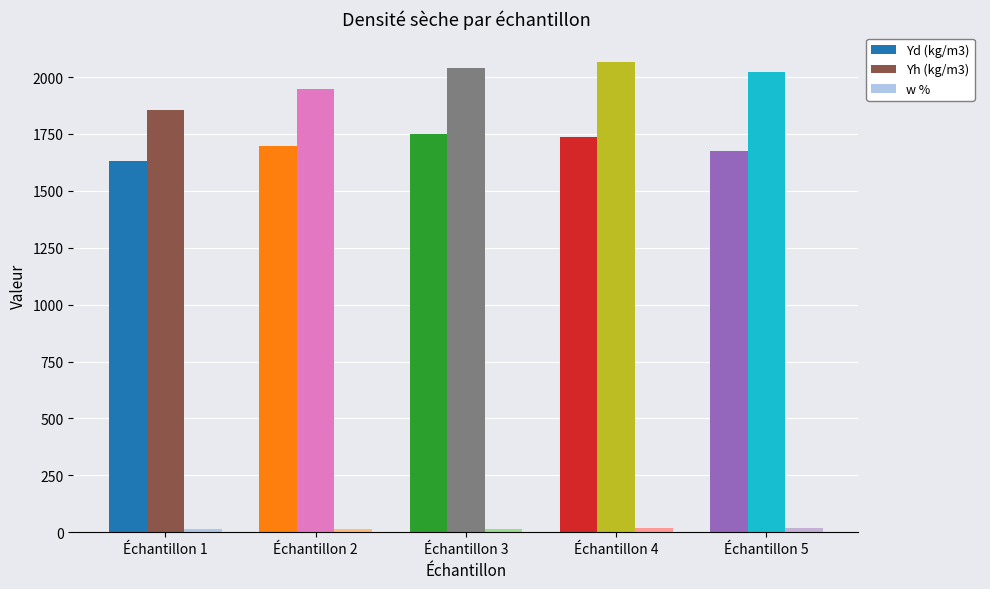

At how many categories does at least one series exceed 1536?

5